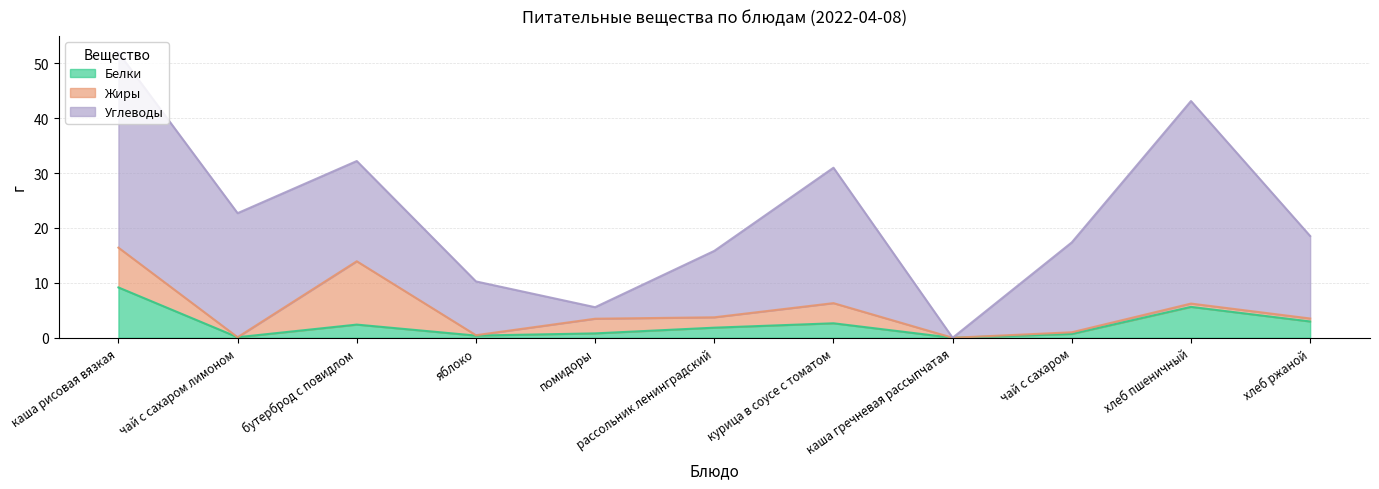

True or false: Белки has a value of 0.8 at помидоры.

True